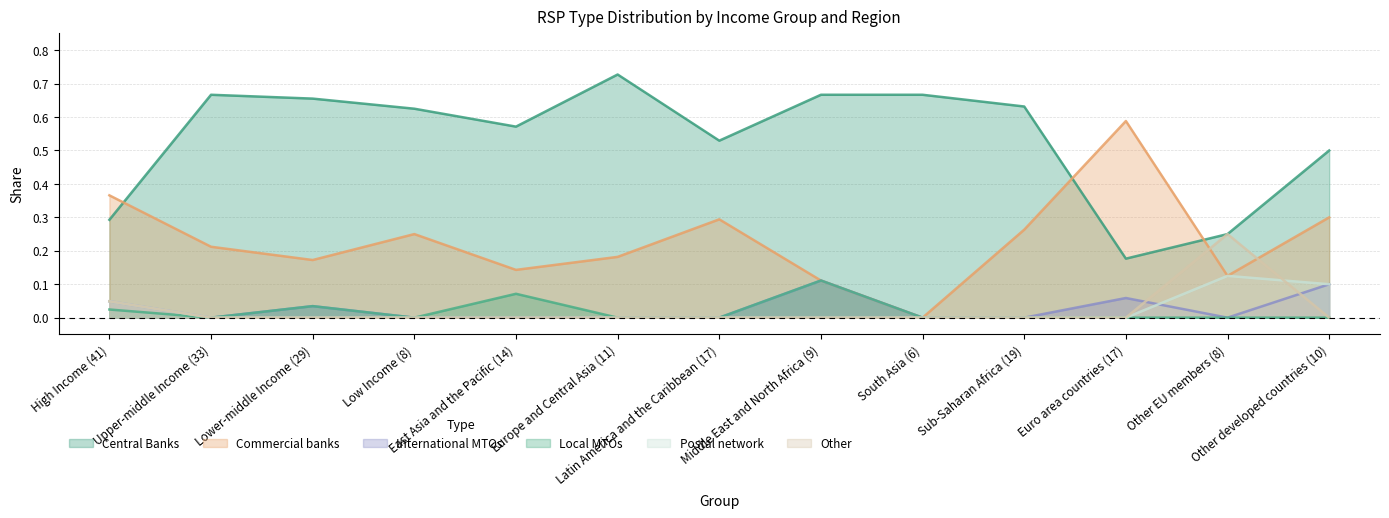

Is the value of Other at Upper-middle Income (33) greater than the value of International MTOs at Latin America and the Caribbean (17)?

No